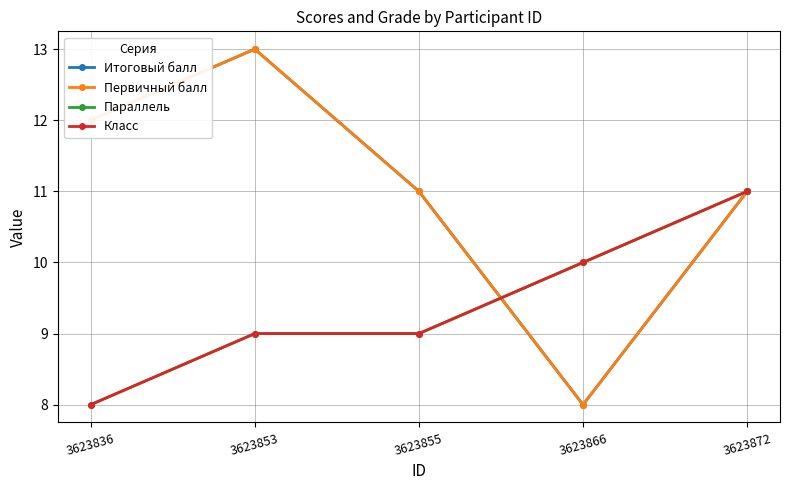

Does the chart have visible grid lines?

Yes